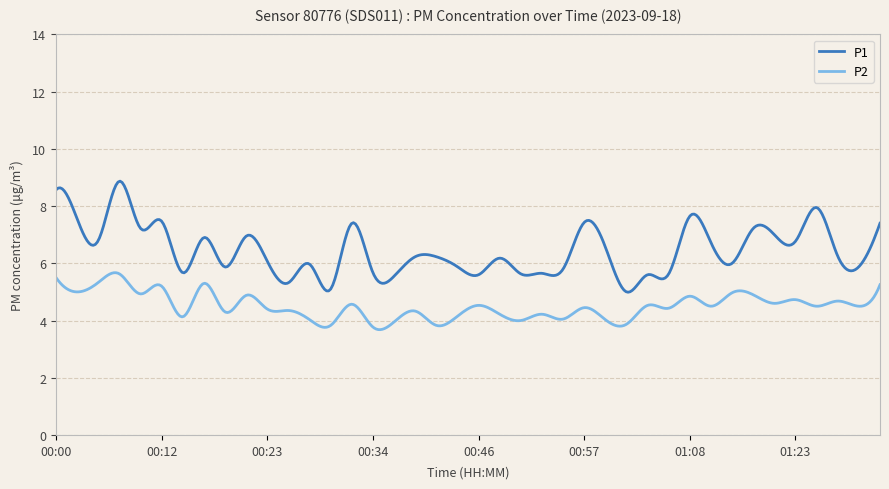

What is the greatest value displayed?

8.9